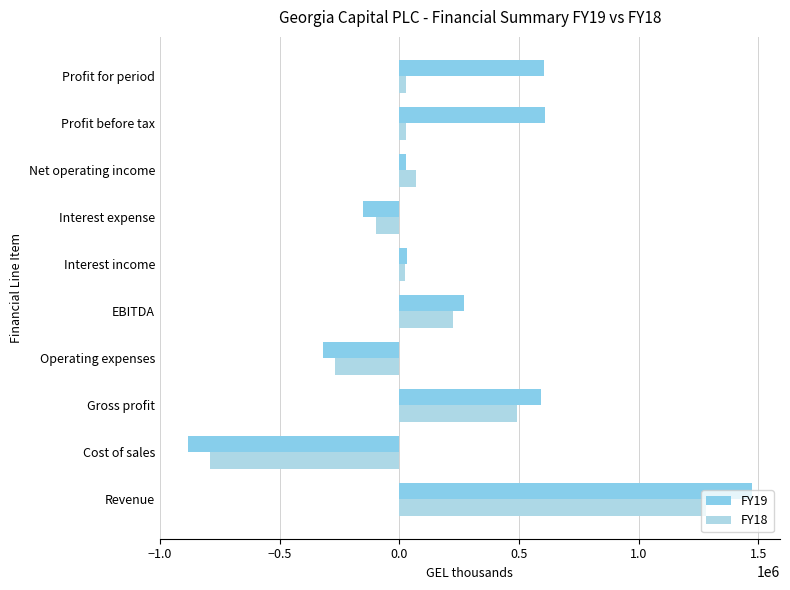

What is the value of the FY18 bar at the 9th from the left?

29759